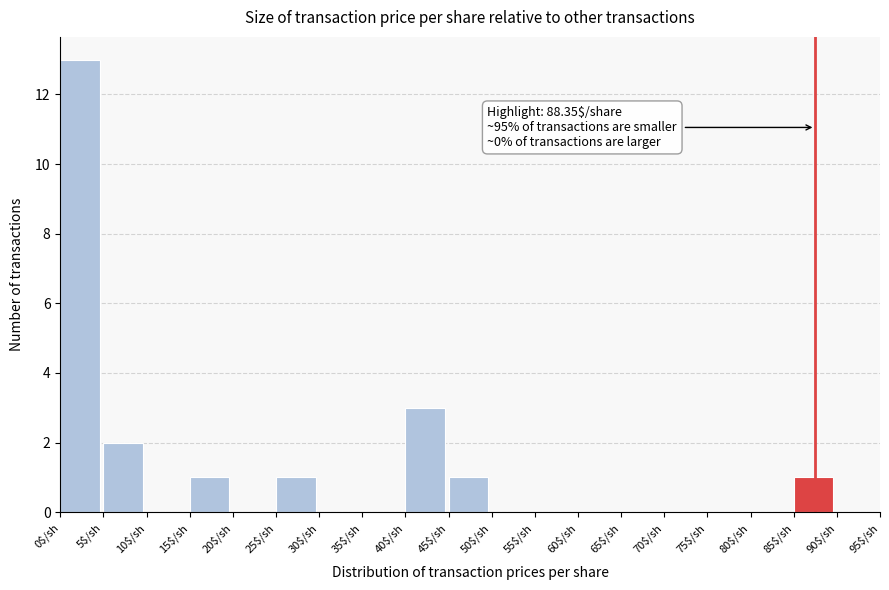

Which range on the x-axis has the tallest bar?

0 to 5